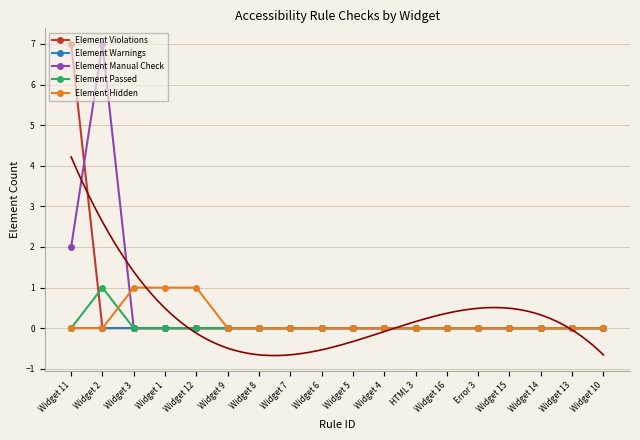

True or false: Element Hidden has more than 0 interior local peaks.

False